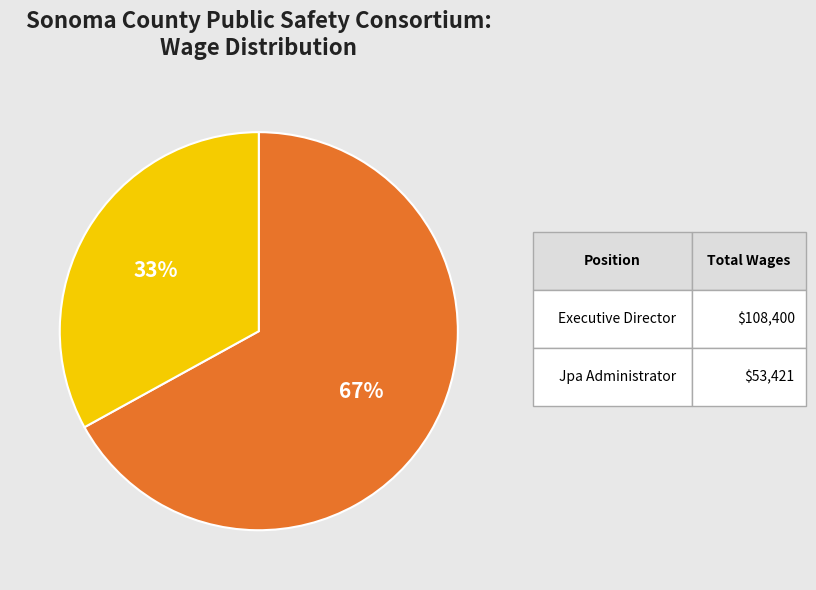

To the nearest percent, what is the difference between the largest and smallest slice percentages?

34%